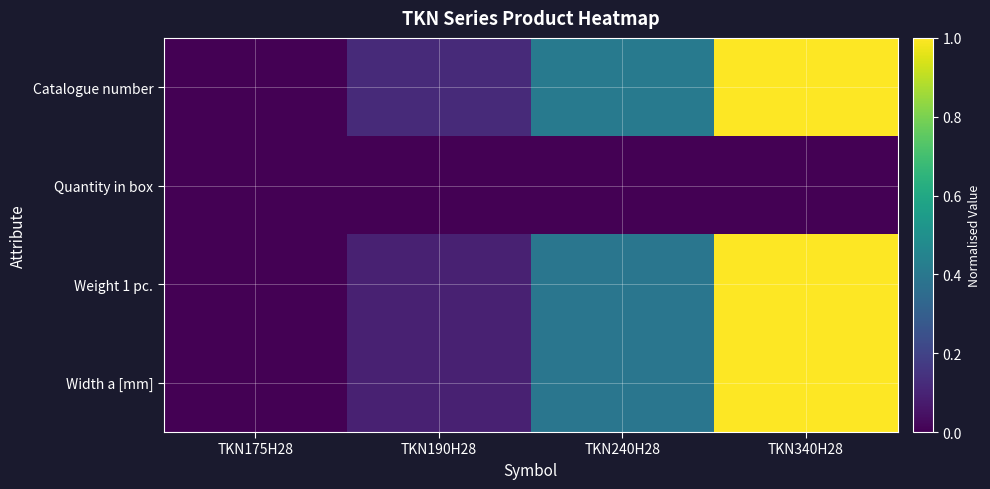

List the series in order of their peak value, lowest first.

Quantity in box, Weight 1 pc., Catalogue number, Width a [mm]